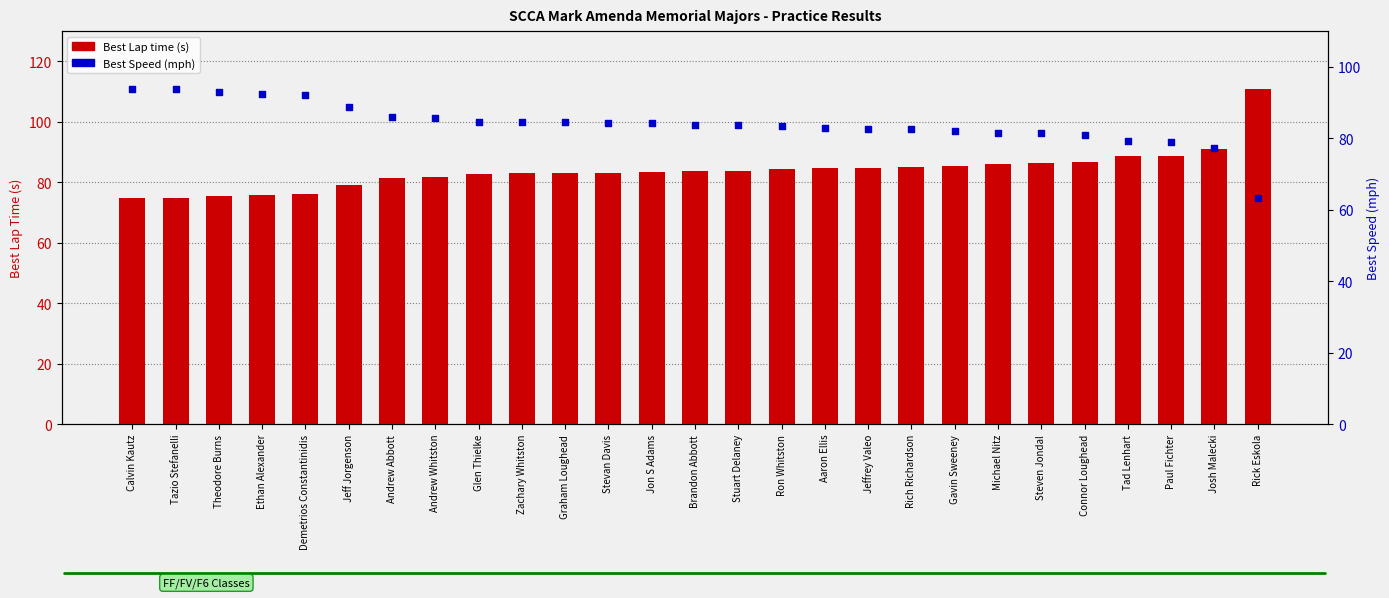

What are all the series names shown in the legend?

Best Lap time, Best Speed